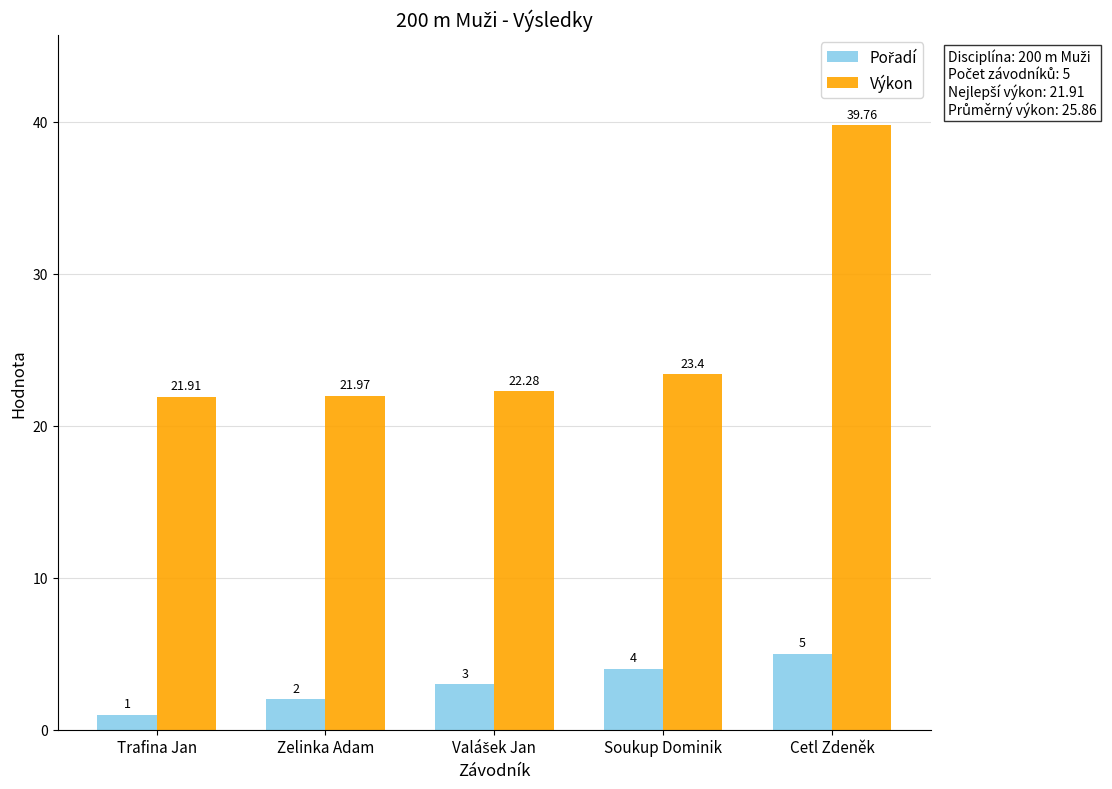

What is the difference between the highest and lowest values at Zelinka Adam?

20.0